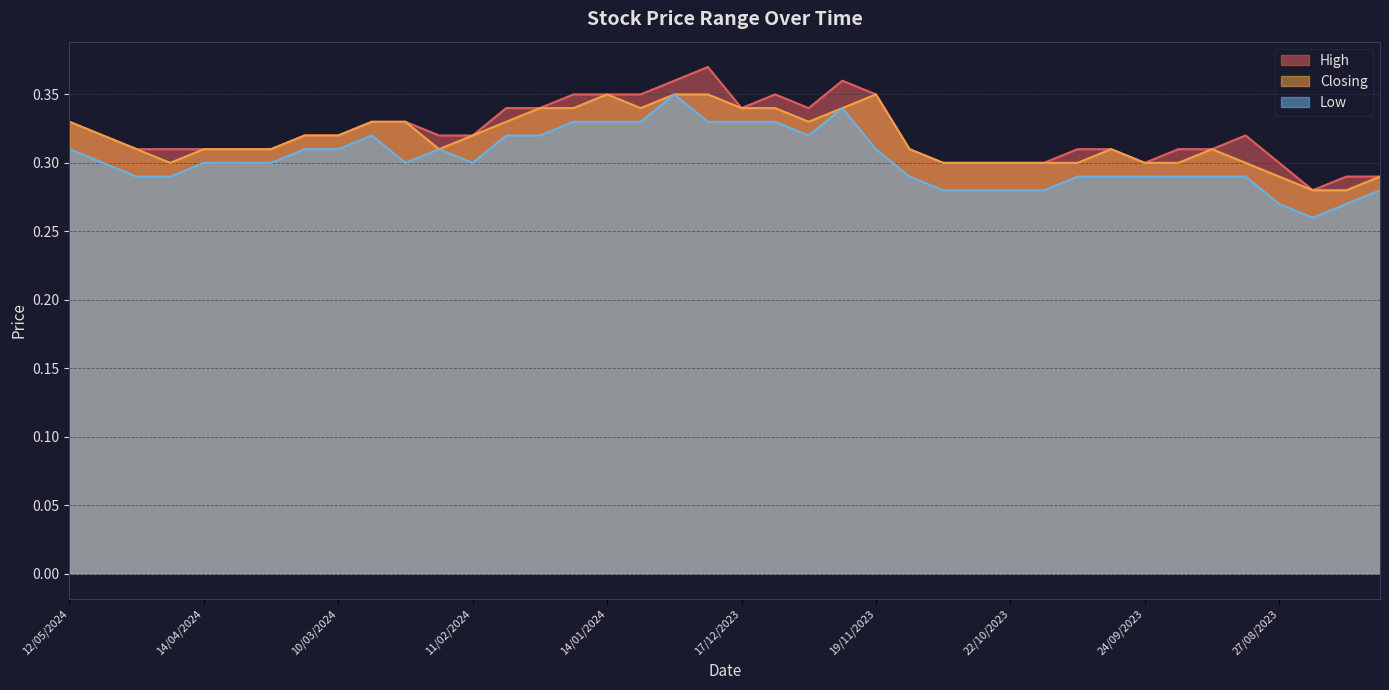

What are all the series names shown in the legend?

High, Closing, Low